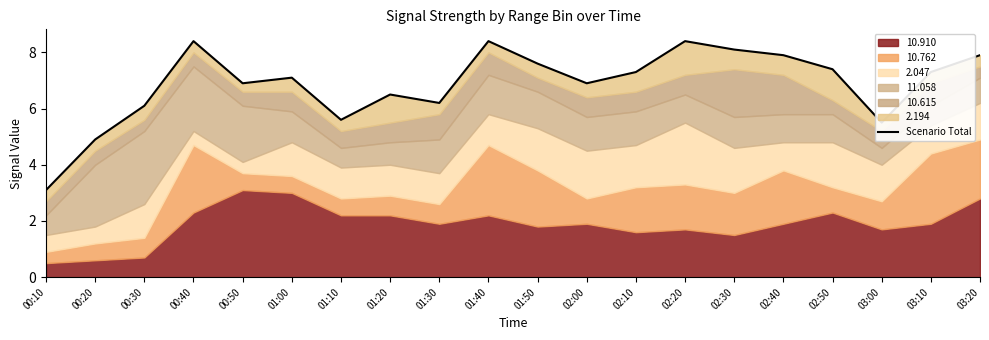

Between 00:40 and 00:20, which is larger?

00:40